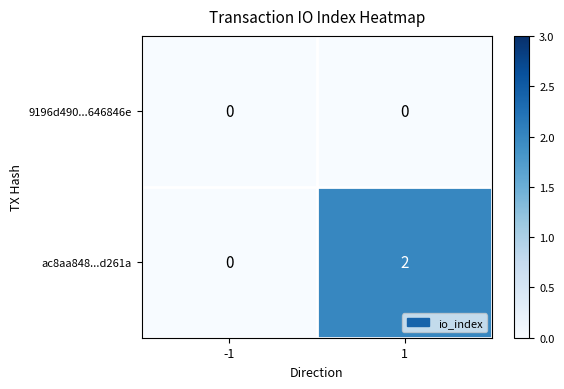

The ac8aa848...d261a series shows 2 at 1. True or false?

True